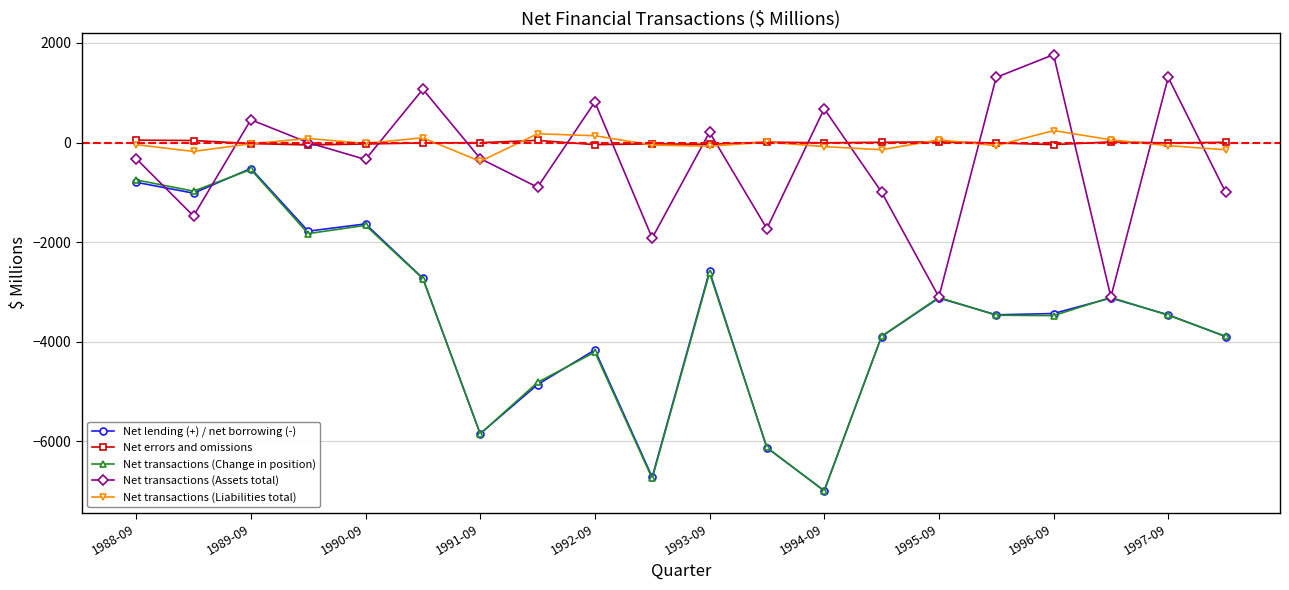

How many data points in Net transactions (Change in position) are less than -3466?

9